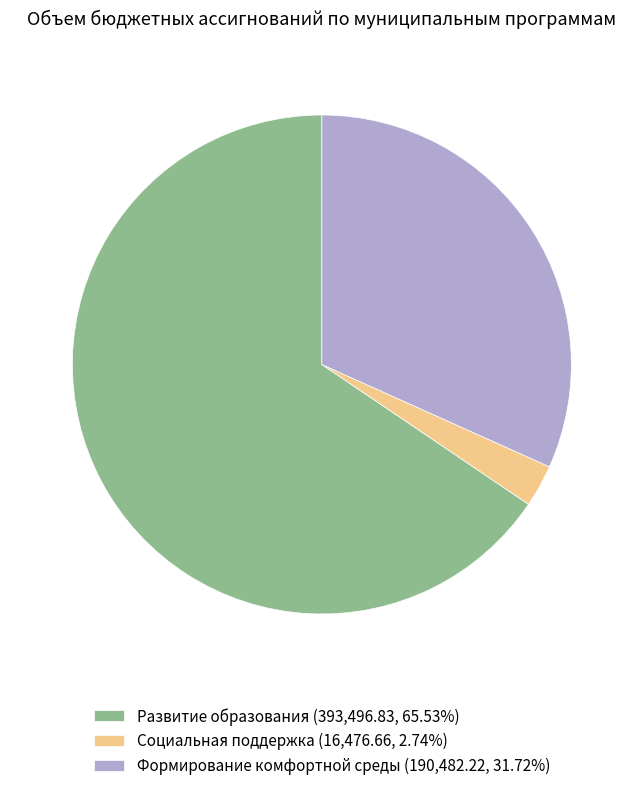

How many segments does this pie chart have?

3